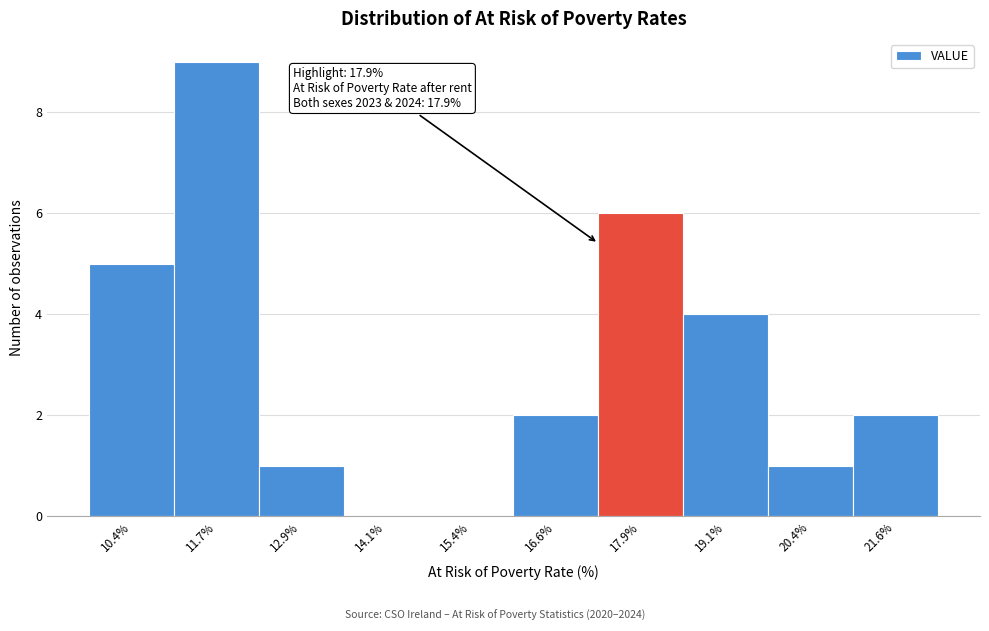

Reading left to right, what are all the values shown in this chart?

10.4%=5	11.7%=9	12.9%=1	14.1%=0	15.4%=0	16.6%=2	17.9%=6	19.1%=4	20.4%=1	21.6%=2